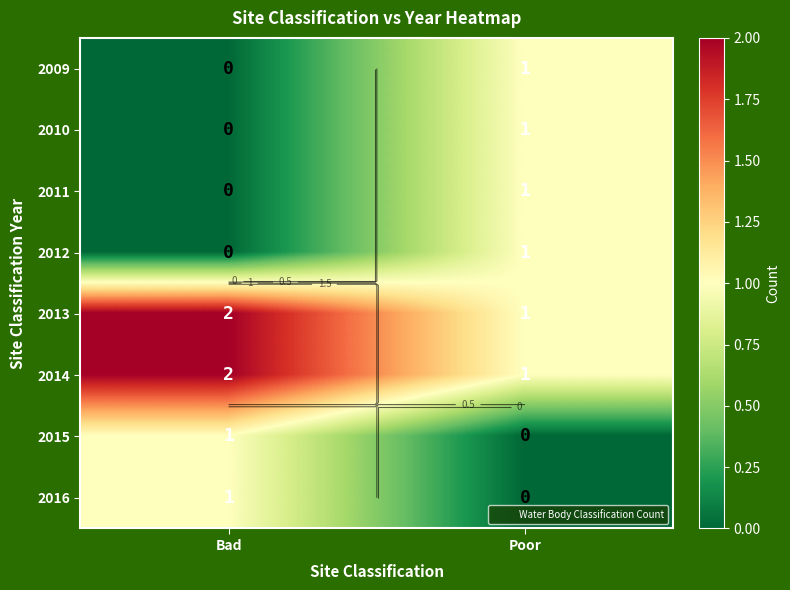

How many values in the 2010 series are below 1?

1